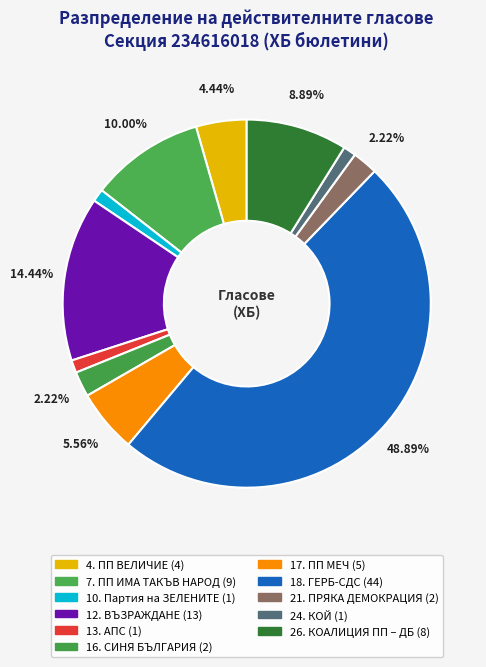

Is there any slice that represents more than half of the pie?

No